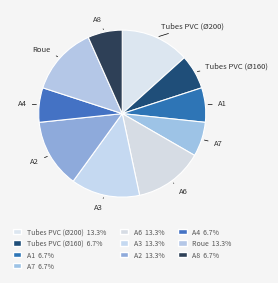

Does any single category account for the majority?

No